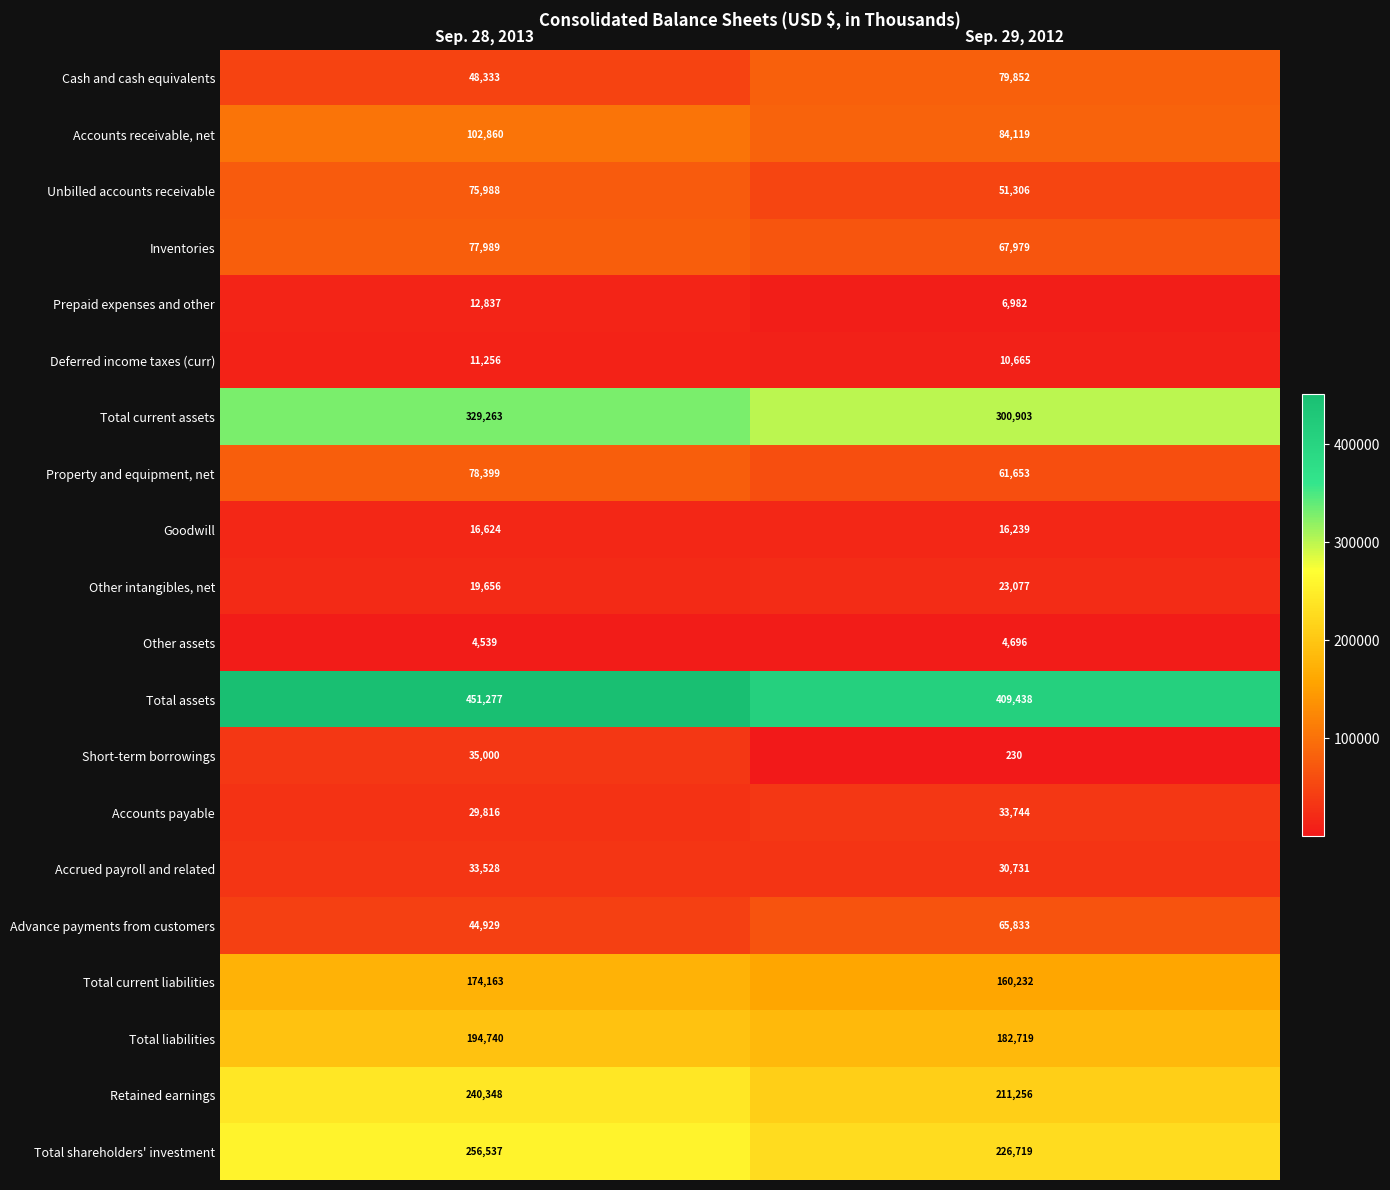

At Sep. 28, 2013, list the series in order from smallest to largest.

Other assets, Deferred income taxes (curr), Prepaid expenses and other, Goodwill, Other intangibles, net, Accounts payable, Accrued payroll and related, Short-term borrowings, Advance payments from customers, Cash and cash equivalents, Unbilled accounts receivable, Inventories, Property and equipment, net, Accounts receivable, net, Total current liabilities, Total liabilities, Retained earnings, Total shareholders' investment, Total current assets, Total assets